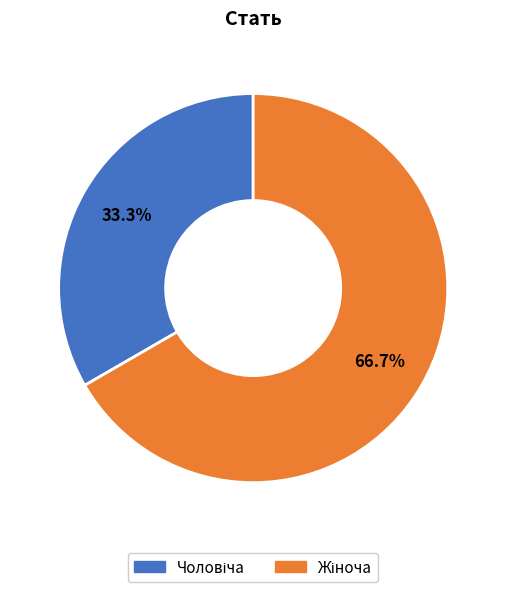

Which category has the biggest portion of the pie?

Жіноча